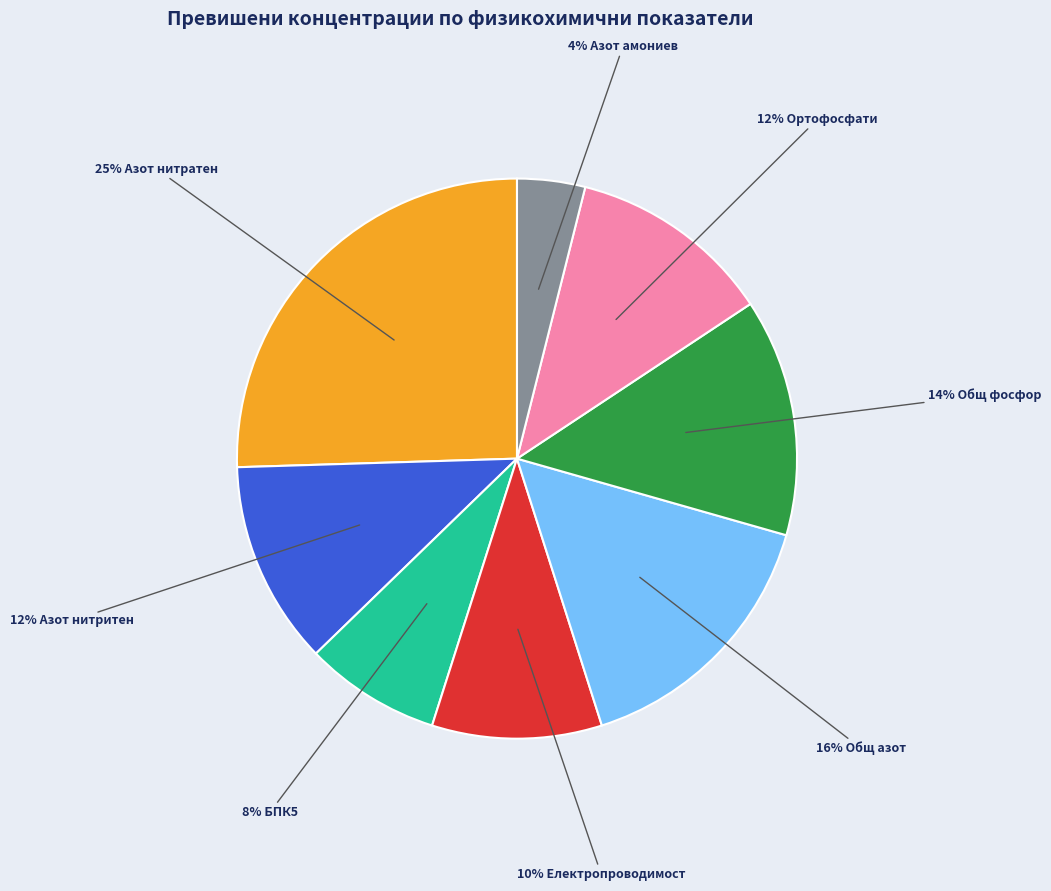

Does any single category account for the majority?

No